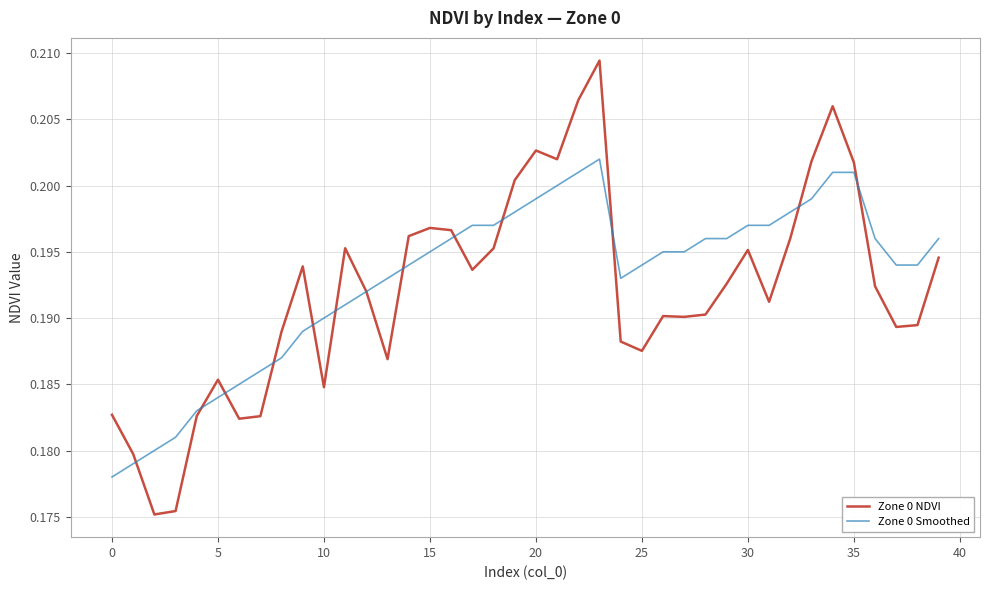

List the series in order of their peak value, lowest first.

Zone 0 Smoothed, Zone 0 NDVI